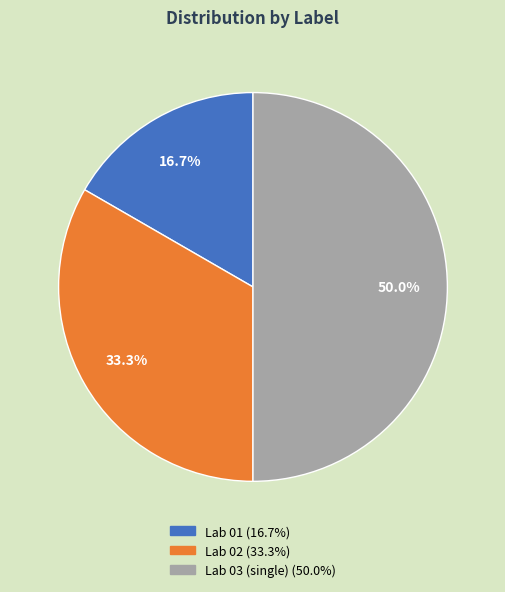

To the nearest percent, what is the difference between the Lab 02 and Lab 01 slice percentages?

17%